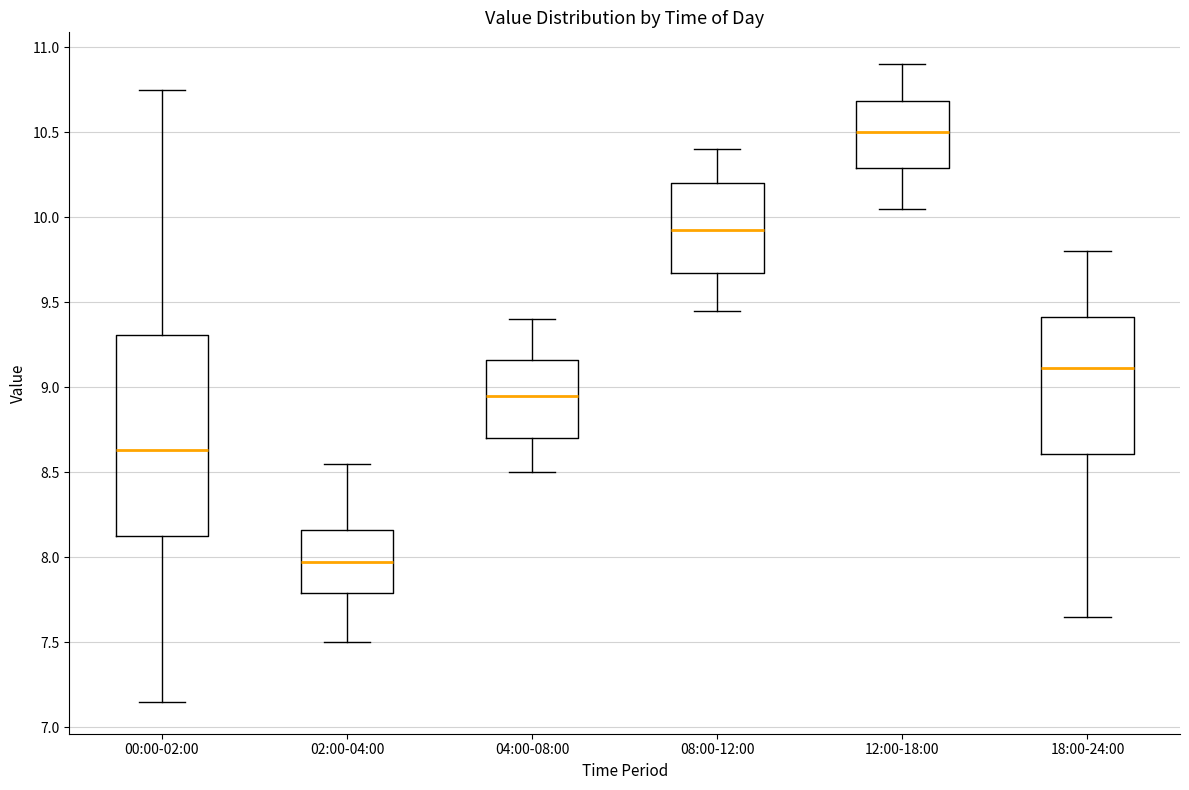

Reading left to right, read every box against the y-axis: the position of its median line, the range the box covers, and the ends of its whiskers. The values are not printed on the chart, so give them approximately, as read against the axis.

00:00-02:00: median 8.65, box 8.10 to 9.30, whiskers 7.15 to 10.75
02:00-04:00: median 8.00, box 7.80 to 8.15, whiskers 7.50 to 8.55
04:00-08:00: median 8.95, box 8.70 to 9.15, whiskers 8.50 to 9.40
08:00-12:00: median 9.95, box 9.65 to 10.20, whiskers 9.45 to 10.40
12:00-18:00: median 10.50, box 10.30 to 10.70, whiskers 10.05 to 10.90
18:00-24:00: median 9.10, box 8.60 to 9.40, whiskers 7.65 to 9.80